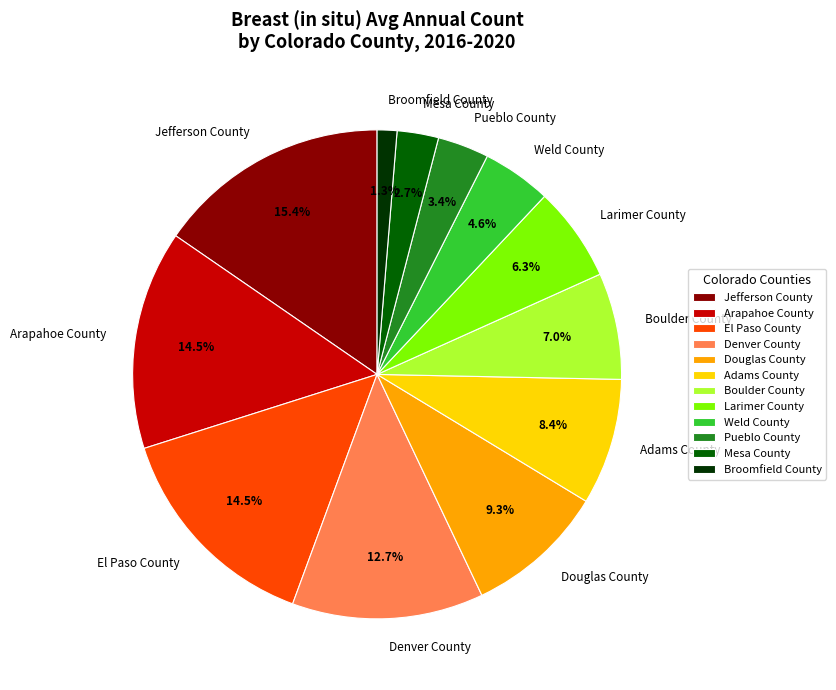

Between Mesa County and Broomfield County, which is larger?

Mesa County